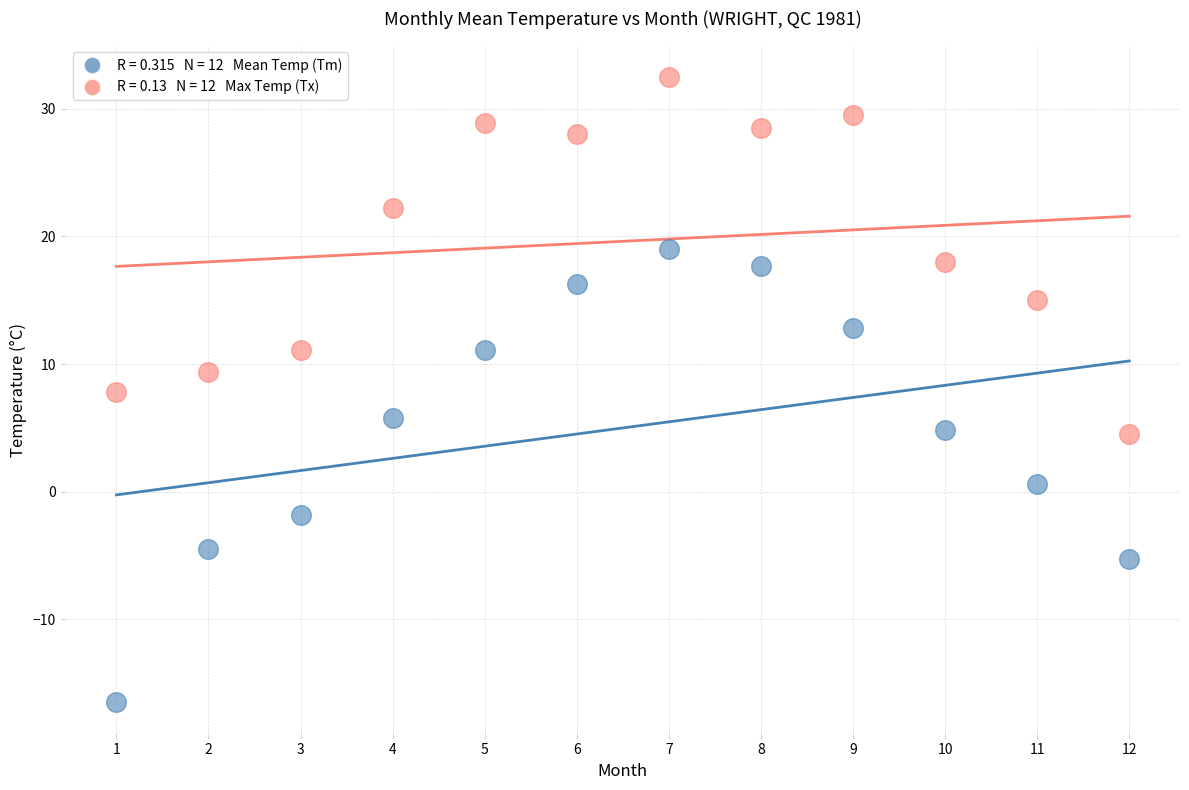

Across all data points, what is the range of X values (max minus min)?

11.0